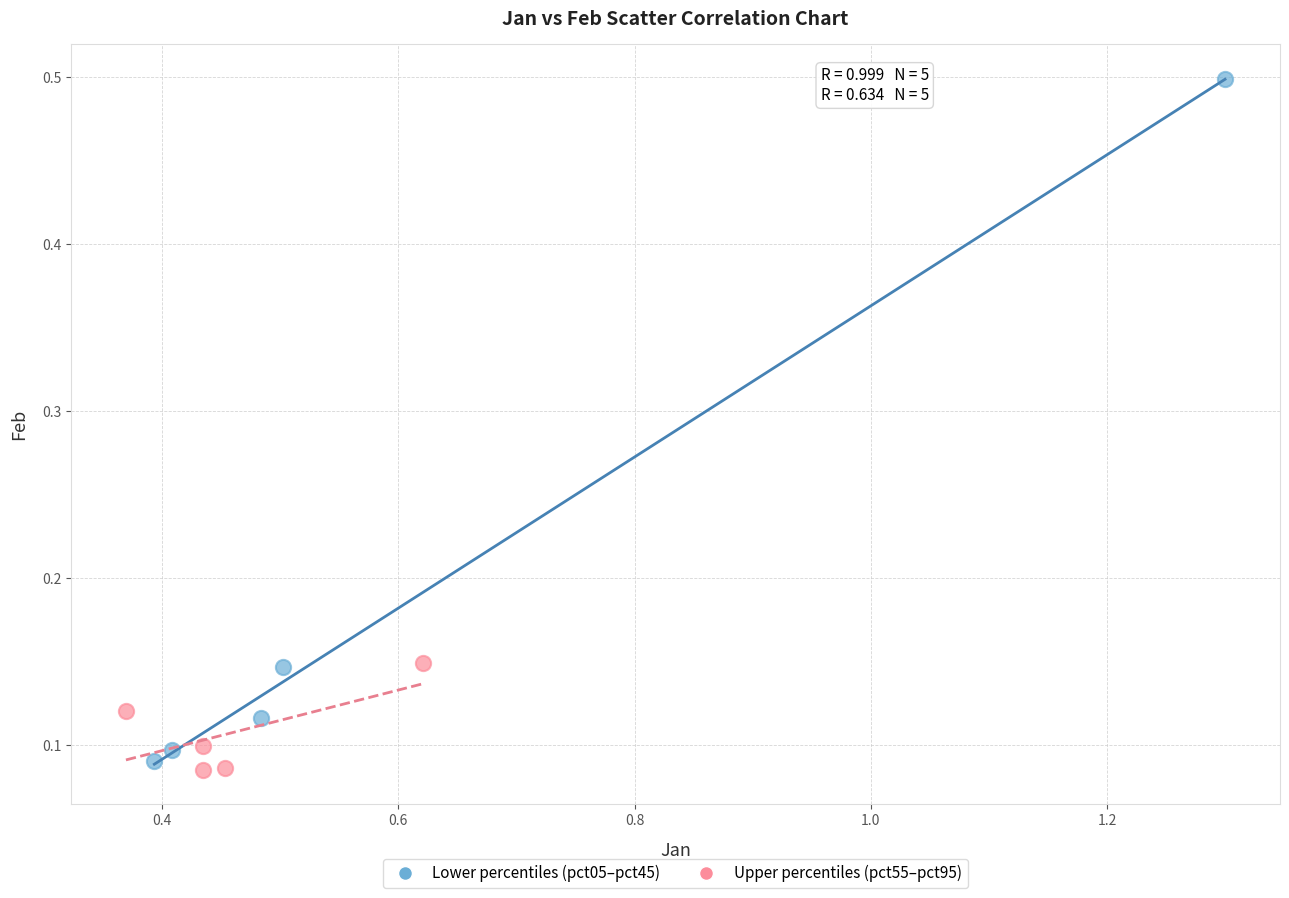

Which series reaches the minimum Y coordinate?

Upper percentiles (pct55–pct95)